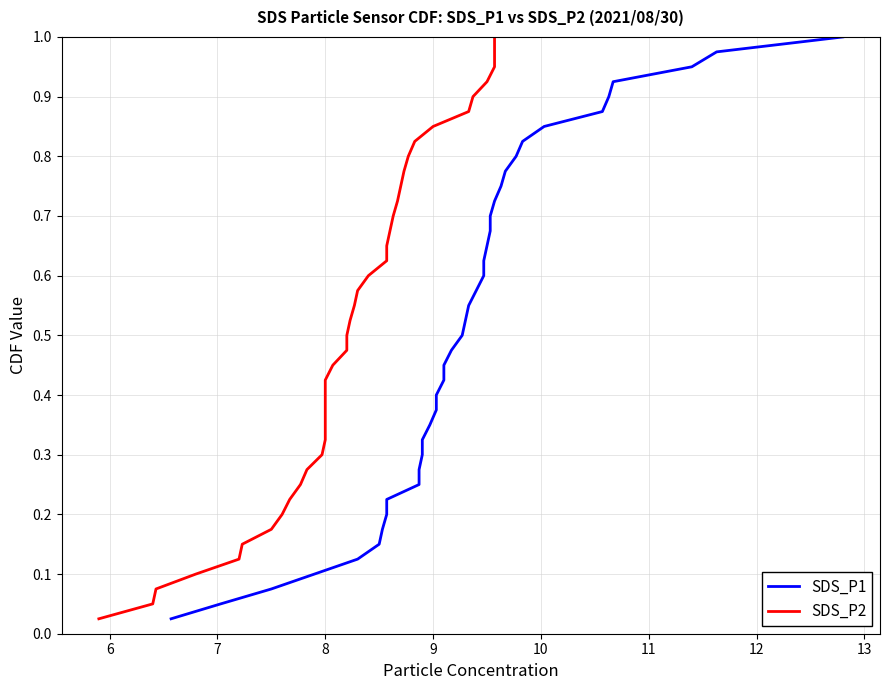

What is the difference between the maximum and minimum values in the SDS_P2 series?

1.0